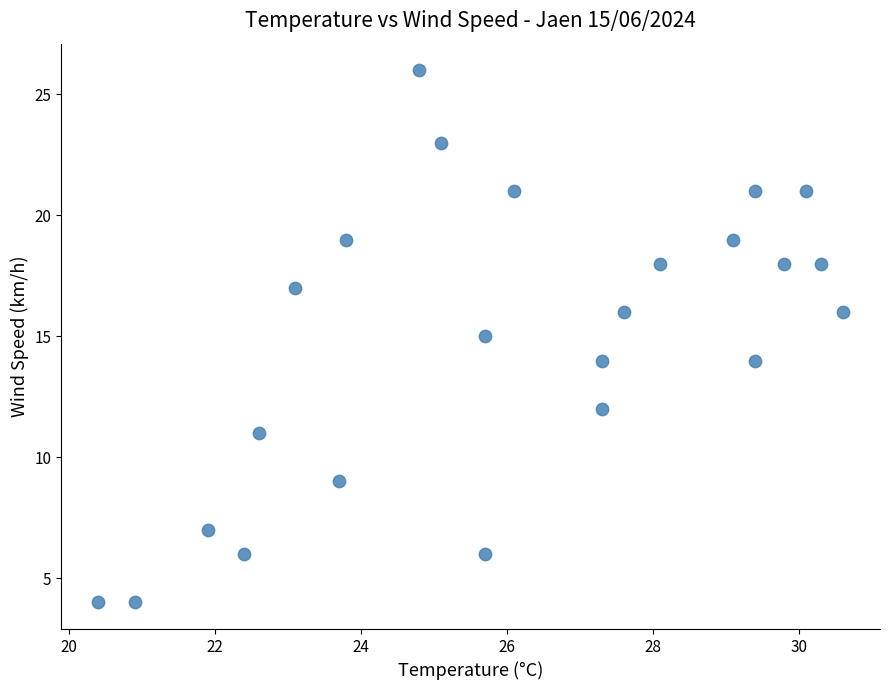

What is the range of Y values (max minus min)?

22